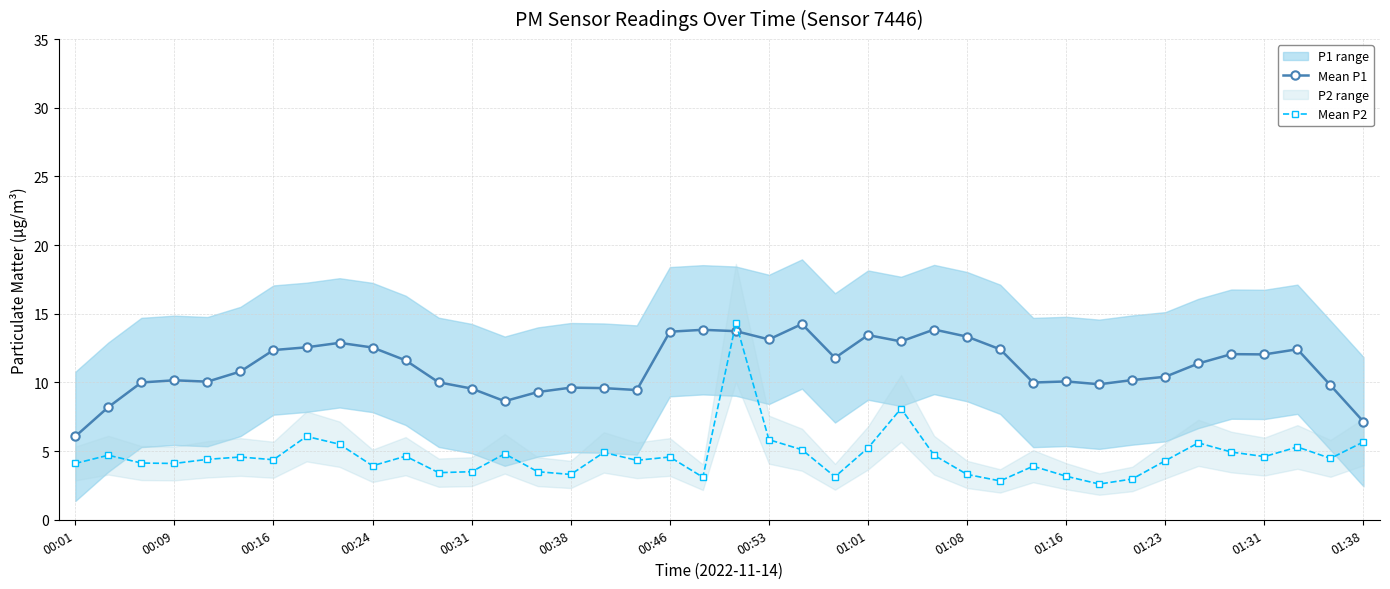

What is the greatest value displayed?

14.3